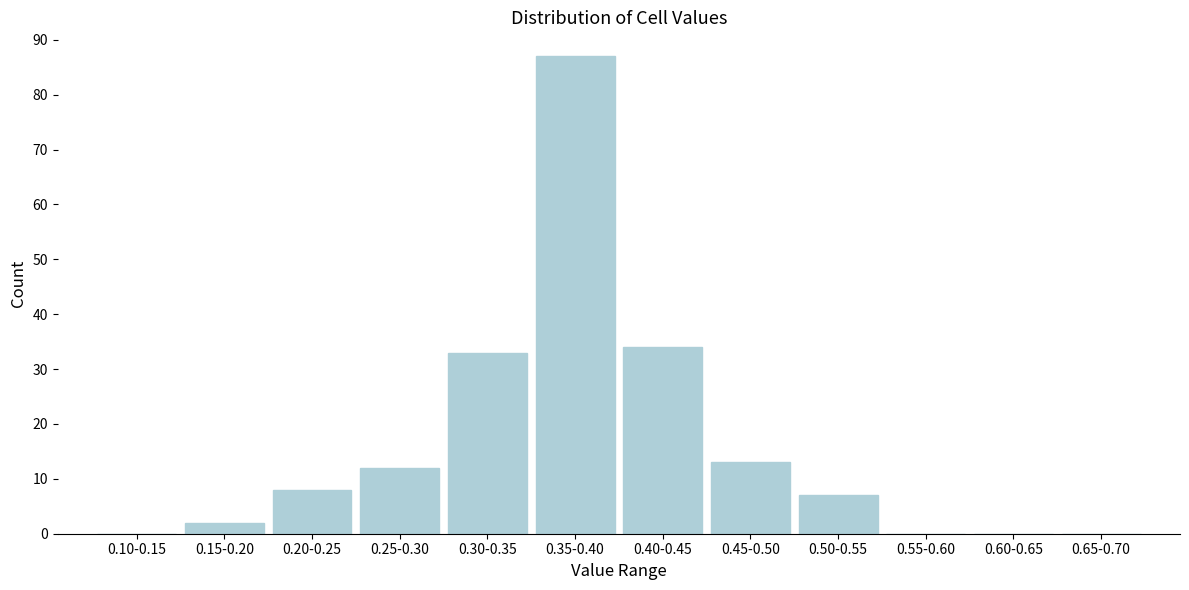

Reading left to right, extract all data points from this chart.

0.10-0.15=0	0.15-0.20=2	0.20-0.25=8	0.25-0.30=12	0.30-0.35=33	0.35-0.40=87	0.40-0.45=34	0.45-0.50=13	0.50-0.55=7	0.55-0.60=0	0.60-0.65=0	0.65-0.70=0